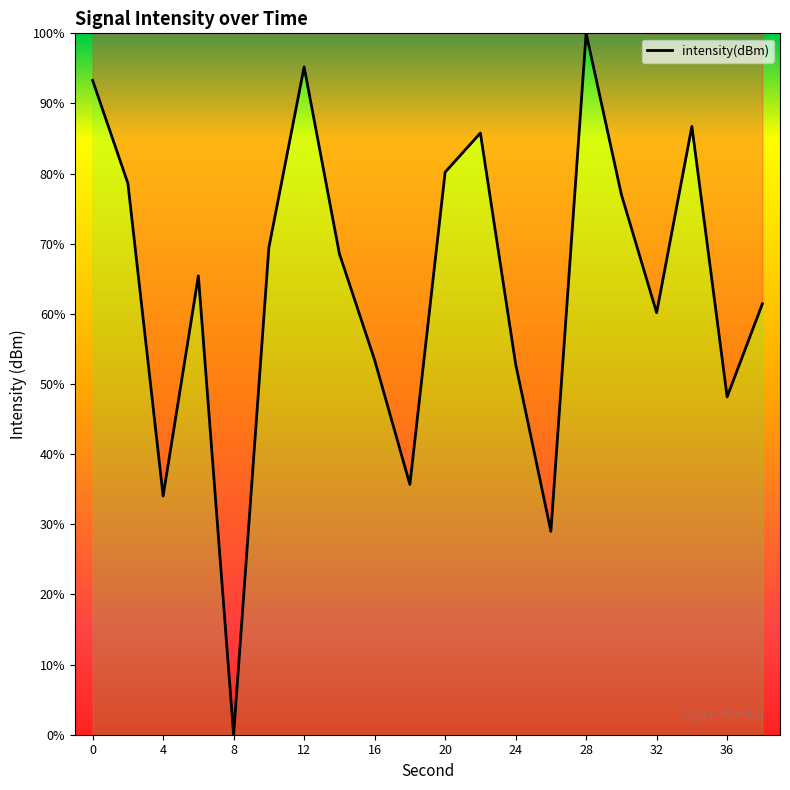

Reading left to right, transcribe all the data shown in this chart.

93.3	78.6	34.0	65.4	0.0	69.5	95.2	68.6	53.4	35.7	80.2	85.8	52.9	29.0	100.0	77.0	60.2	86.7	48.2	61.4